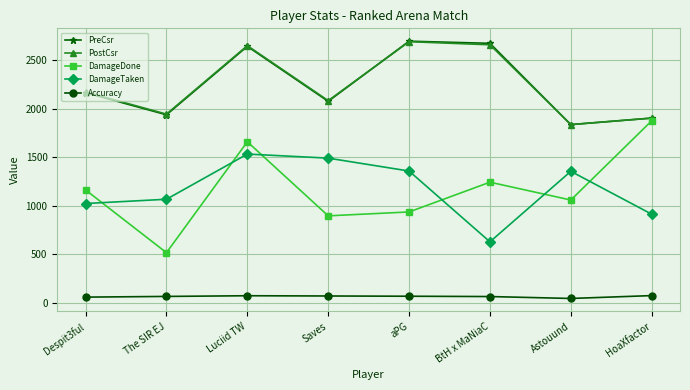

At which category is the sum across all series the highest?

Luciid TW